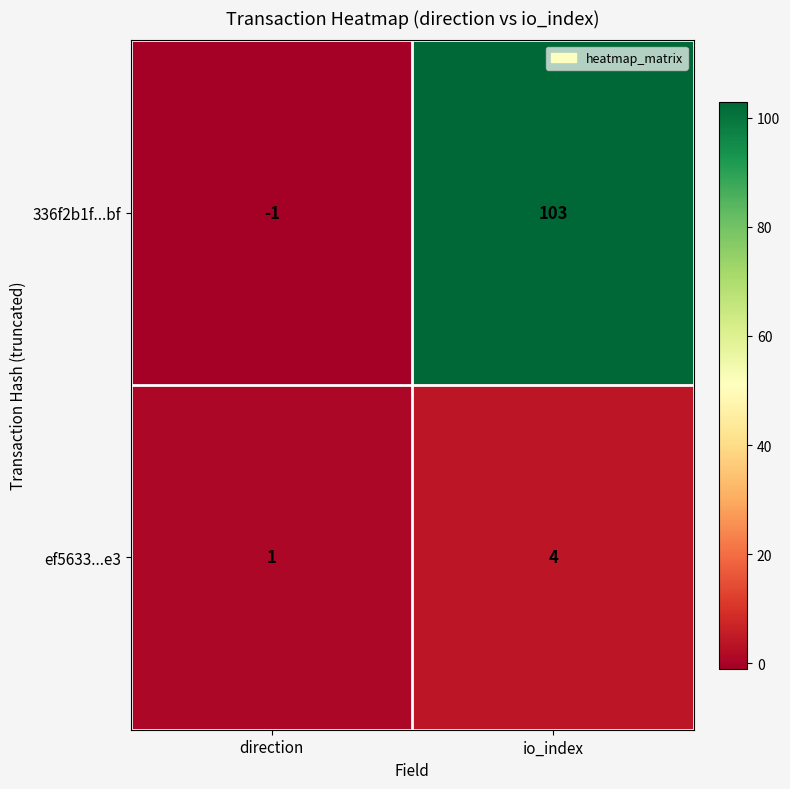

Reading right to left, transcribe all the data shown in this chart.

336f2b1f...bf: io_index=103	direction=-1
ef5633...e3: io_index=4	direction=1